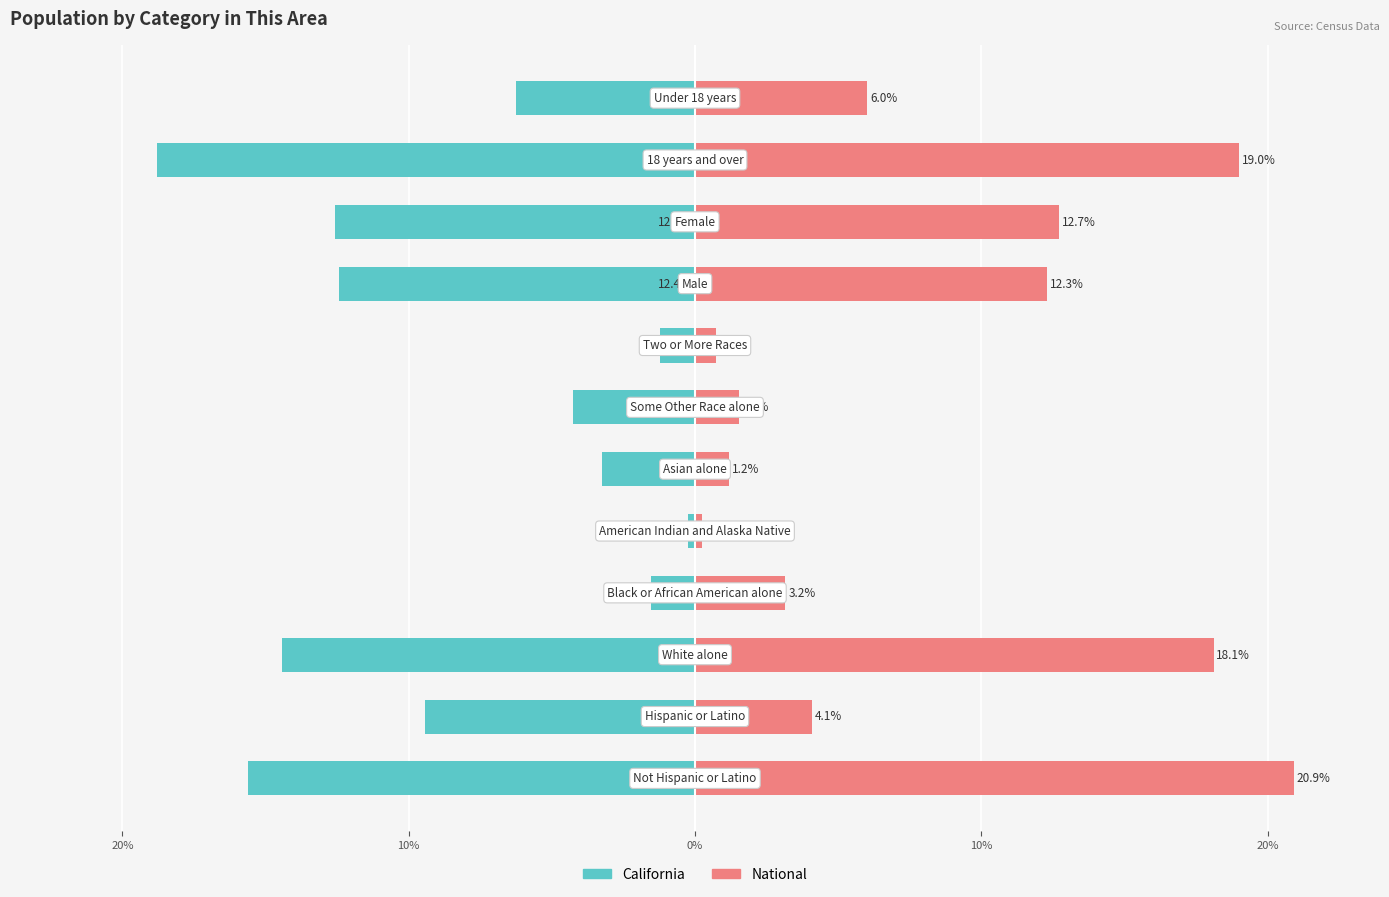

What is the maximum value for California?

-0.2